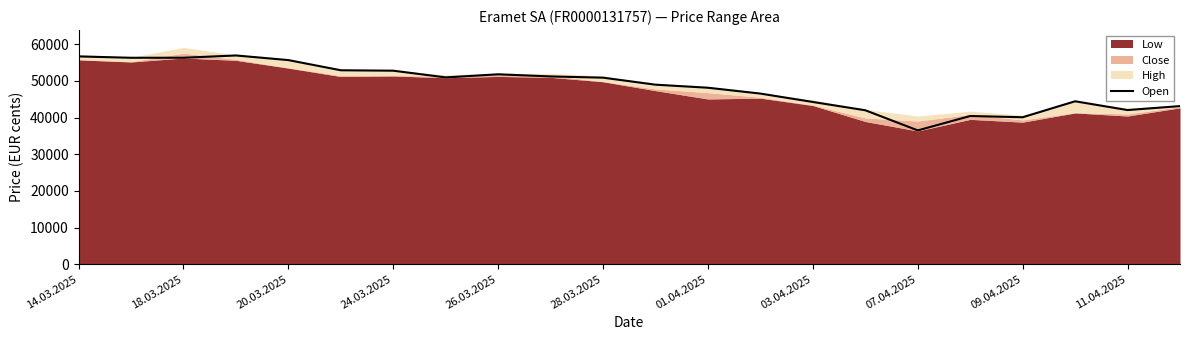

What is the maximum value shown in the chart?

56920